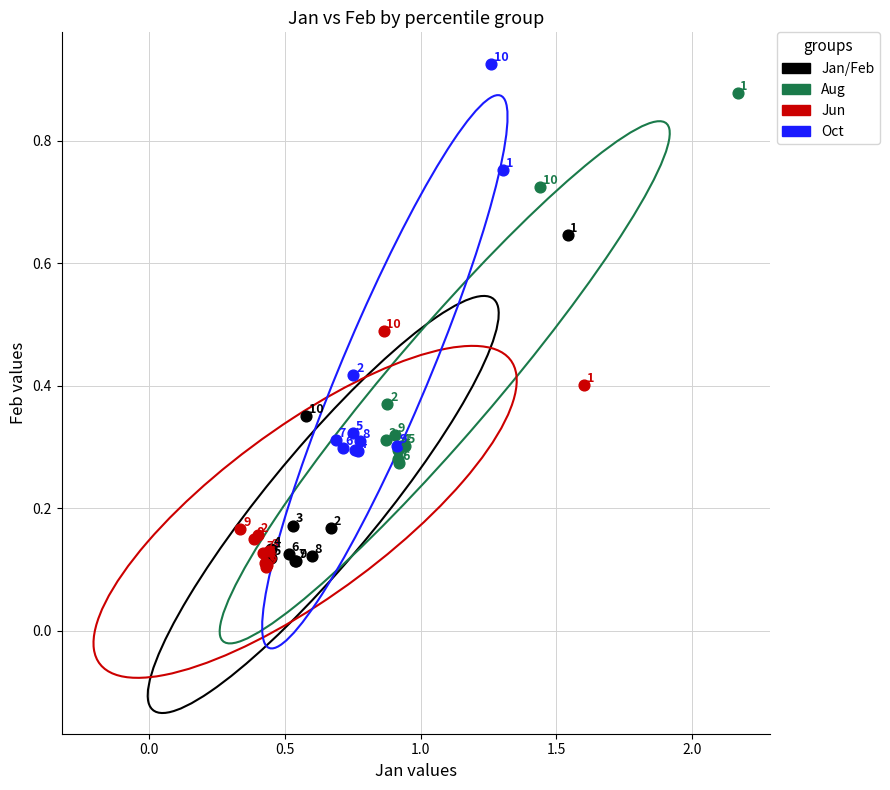

What are all the series names shown in the legend?

Jan/Feb, Aug, Jun, Oct